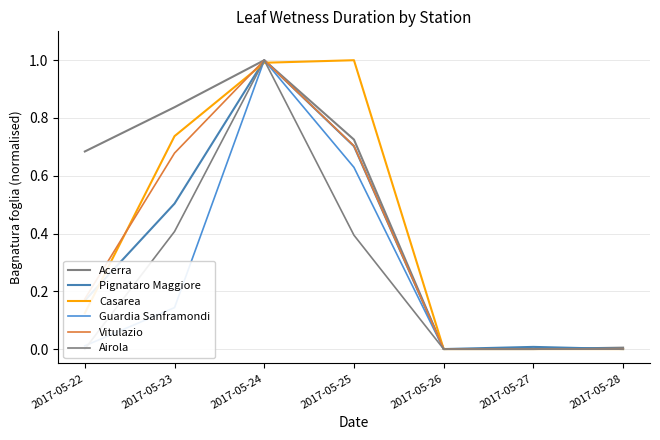

At how many categories does at least one series exceed 0?

6